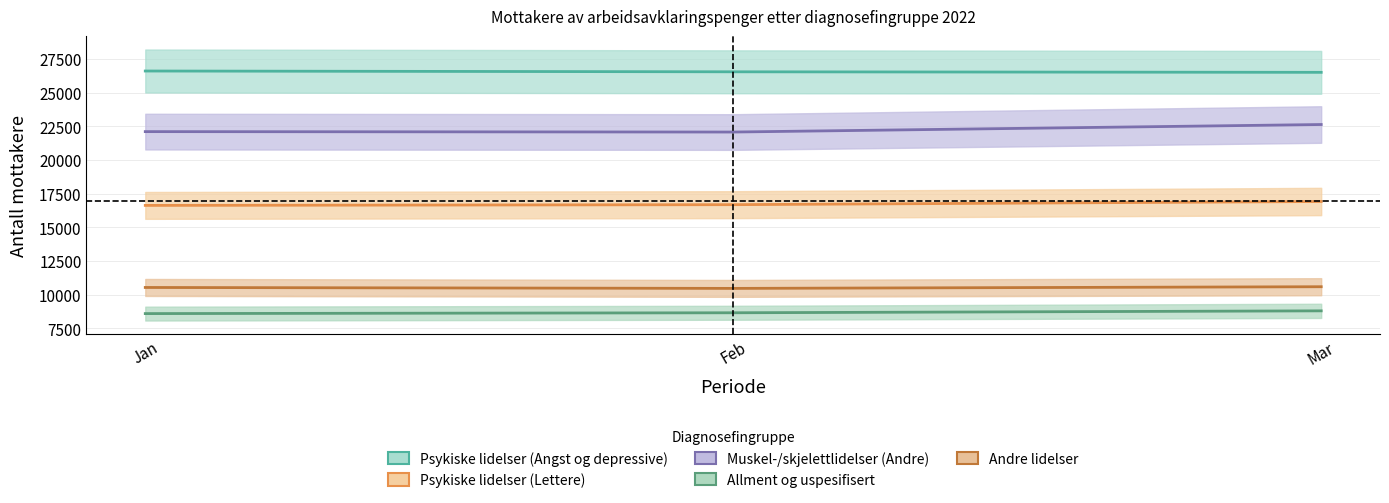

What is the greatest value displayed?

26601